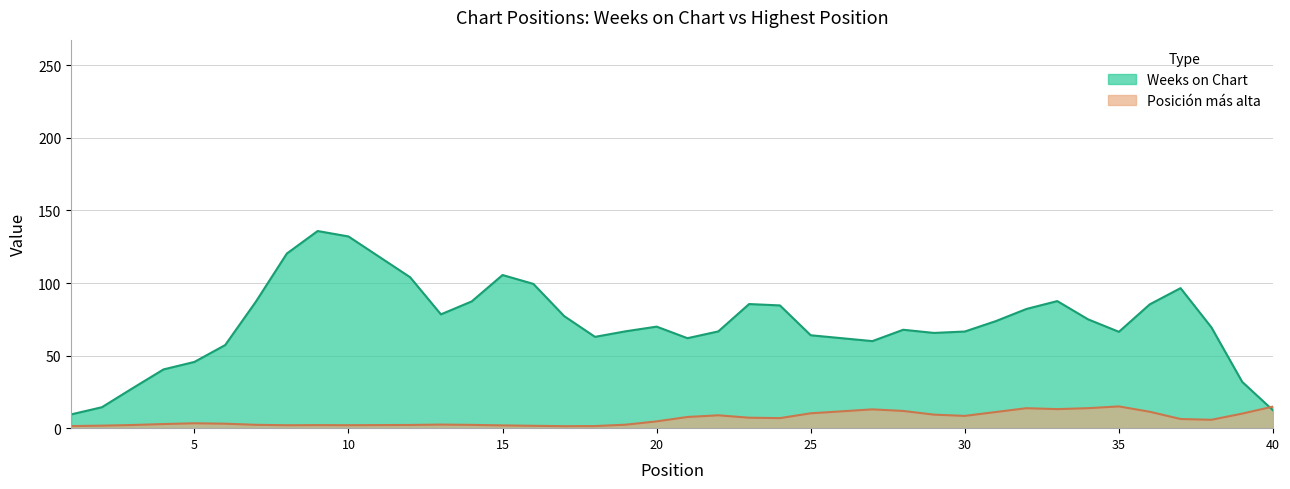

Between 30 and 37, which series saw the biggest shift?

Weeks on Chart